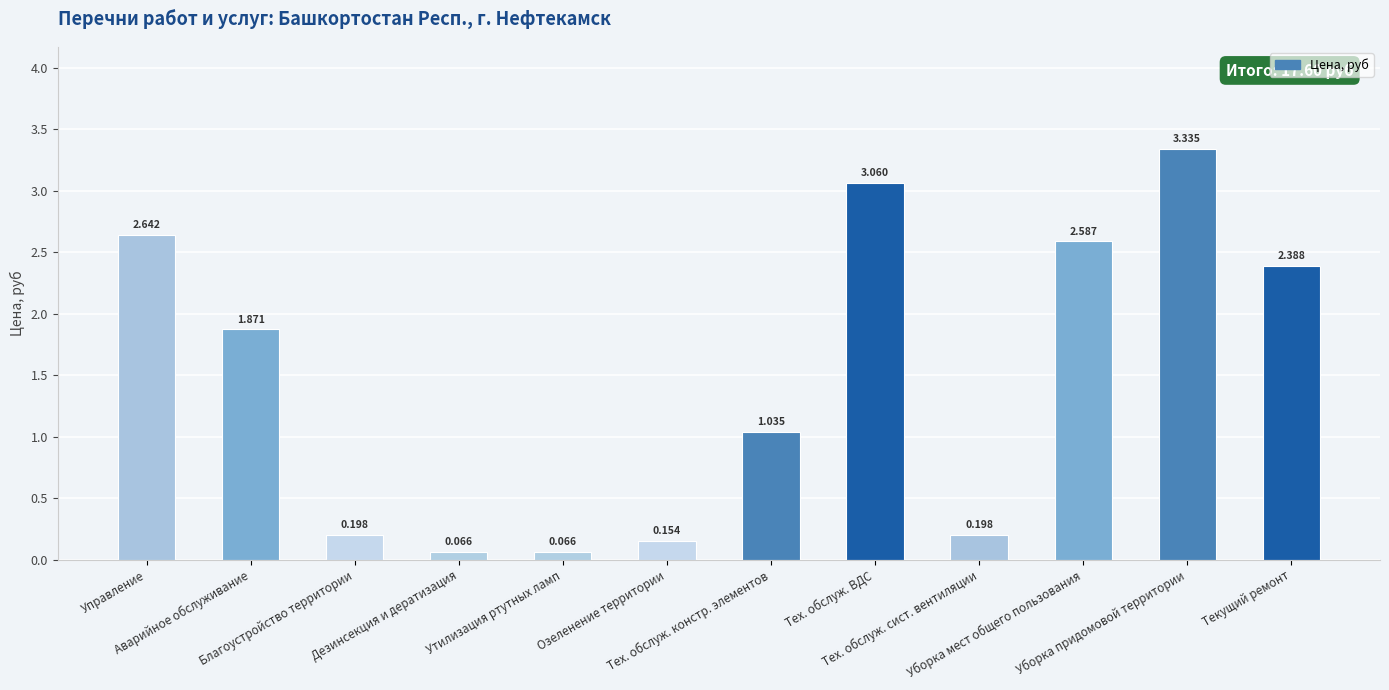

At which label is the value closest to 1?

Тех. обслуж. констр. элементов